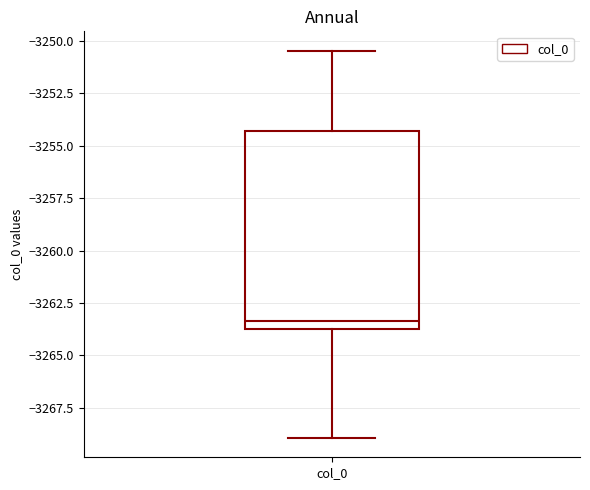

Transcribe this box plot: give where the median line is, the range the box spans, and where the two whiskers end, as read against the y-axis. The values are not printed on the chart, so give them approximately, as read against the axis.

median -3263.5, box -3264.0 to -3254.5, whiskers -3269.0 to -3250.5